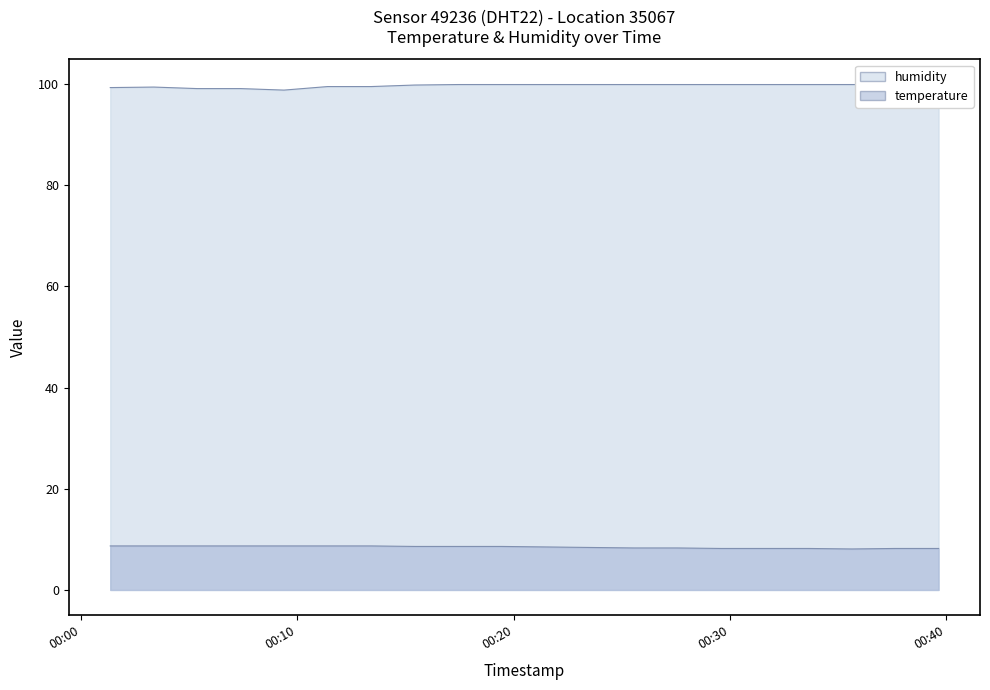

What is the minimum value for temperature?

8.1